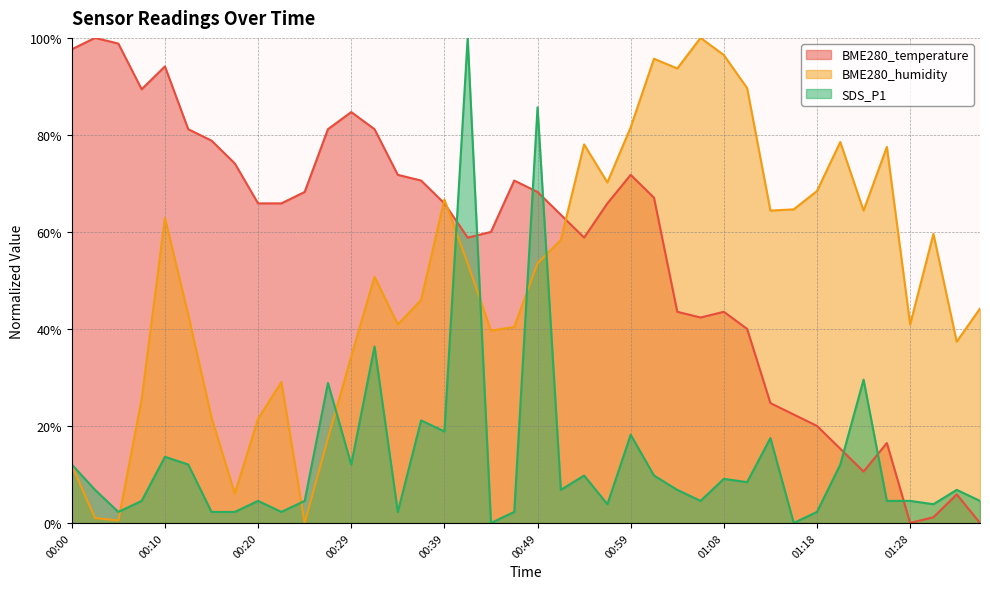

Does the chart display data point markers on the line(s)?

No